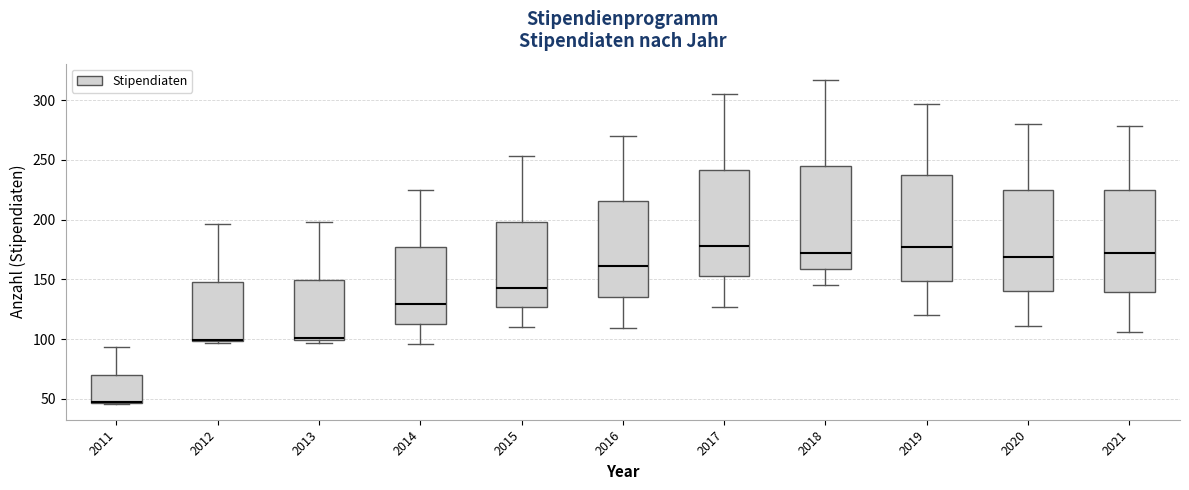

Reading left to right, transcribe this box plot: for each box, give where its median line is, the range the box spans, and where its two whiskers end, as read against the y-axis. The values are not printed on the chart, so give them approximately, as read against the axis.

2011: median 45 (drawn on the box's lower edge), box 45 to 70, whiskers 45 to 95
2012: median 100 (drawn on the box's lower edge), box 100 to 150, whiskers 95 to 195
2013: median 100 (just above the box's lower edge), box 100 to 150, whiskers 95 to 200
2014: median 130, box 115 to 175, whiskers 95 to 225
2015: median 145, box 125 to 200, whiskers 110 to 255
2016: median 160, box 135 to 215, whiskers 110 to 270
2017: median 180, box 155 to 240, whiskers 125 to 305
2018: median 170, box 160 to 245, whiskers 145 to 315
2019: median 175, box 150 to 235, whiskers 120 to 295
2020: median 170, box 140 to 225, whiskers 110 to 280
2021: median 170, box 140 to 225, whiskers 105 to 280